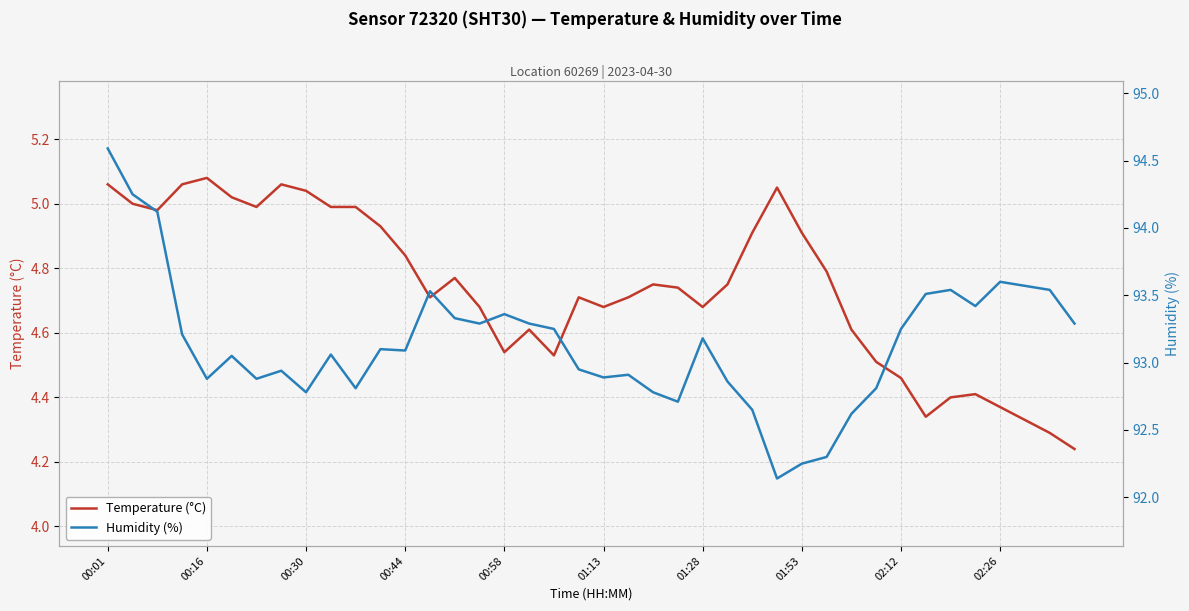

Which series has the largest range (max minus min)?

Humidity (%)